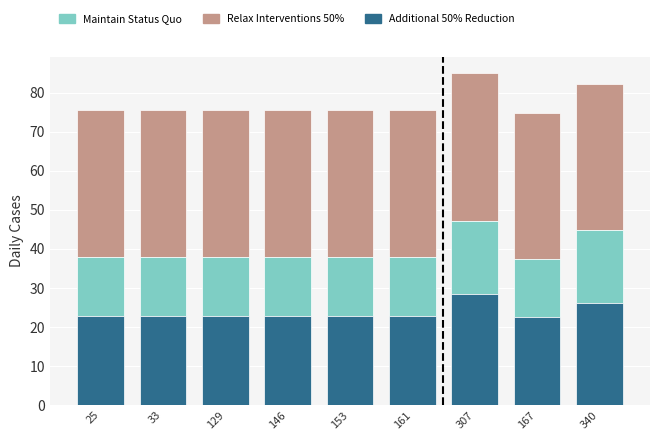

What is the total value across all series at 25?

75.6